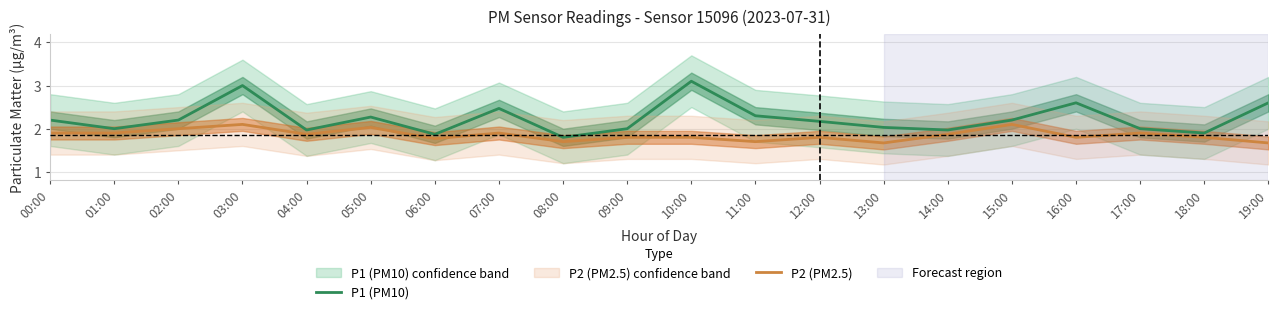

Which label corresponds to the largest value in the chart?

10:00